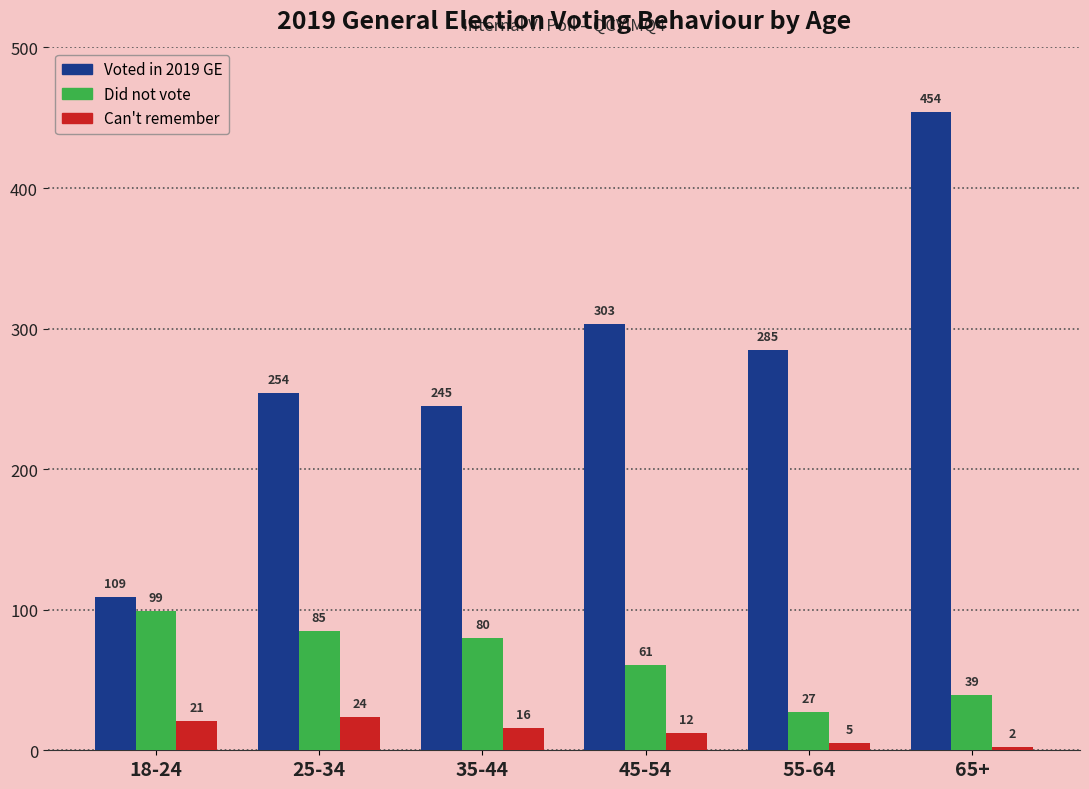

What is the difference between the highest and lowest values at 35-44?

229